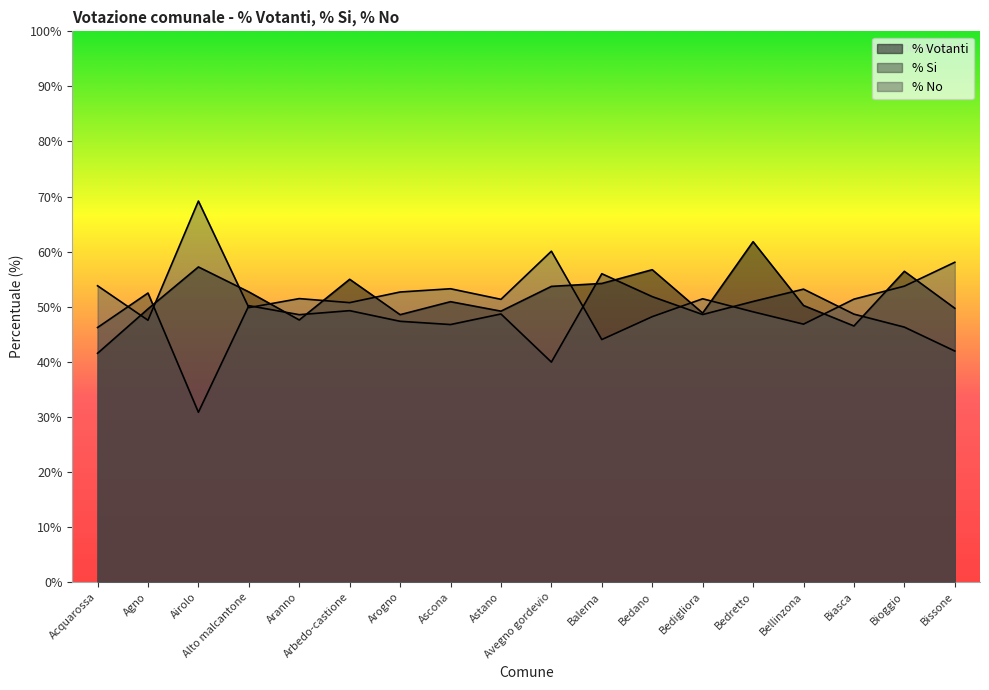

What is the average value of the % No series?

52.4